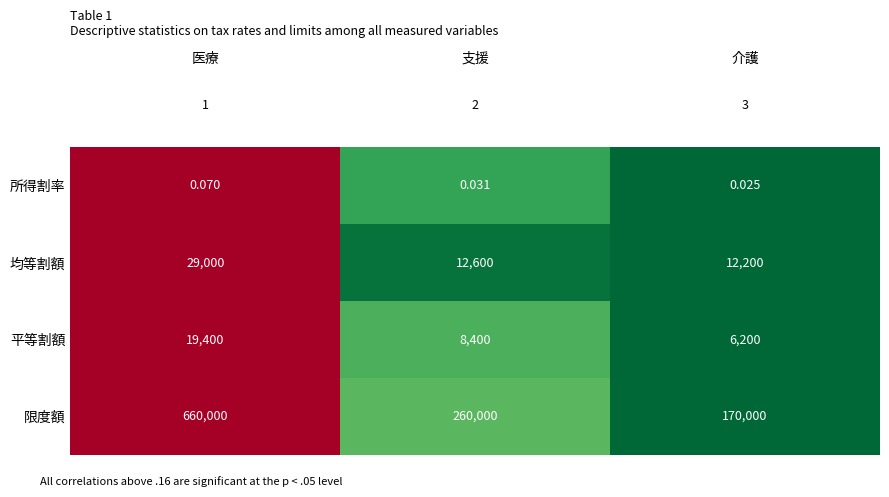

At which category is the sum across all series the highest?

医療